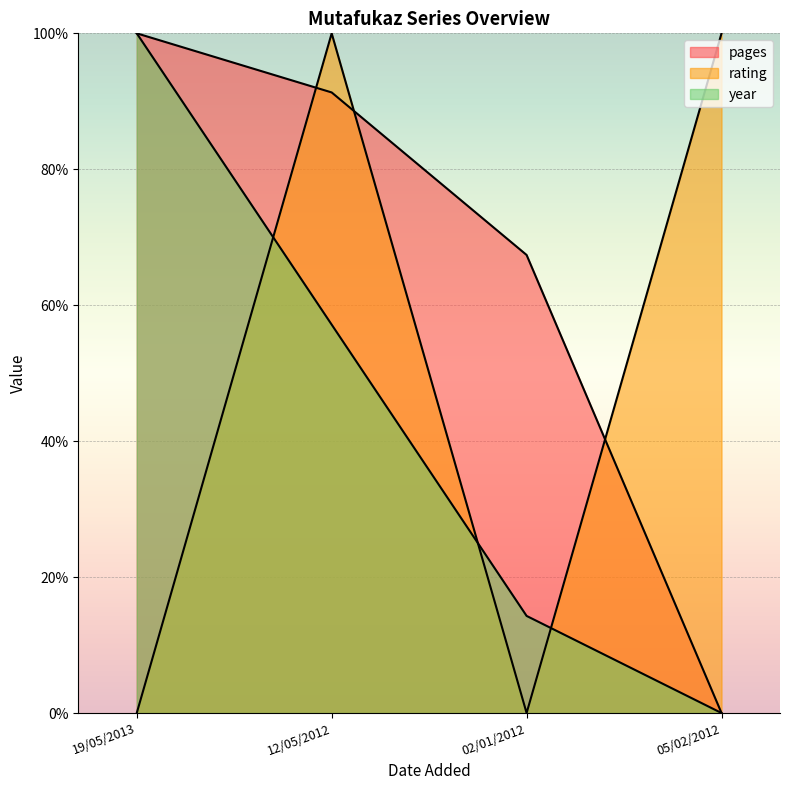

How many interior local valleys does the rating series have?

1